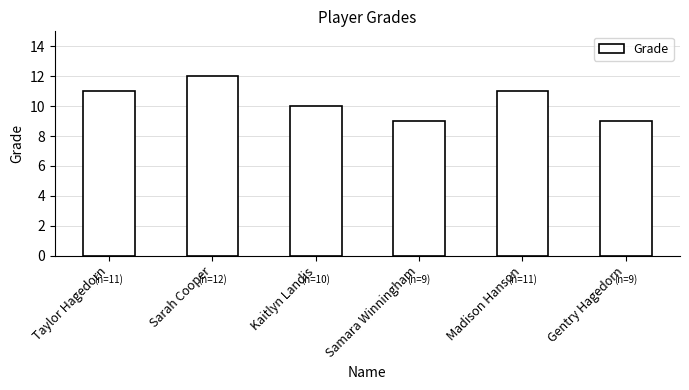

What is the label of the 2nd bar from the right?

Madison Hanson